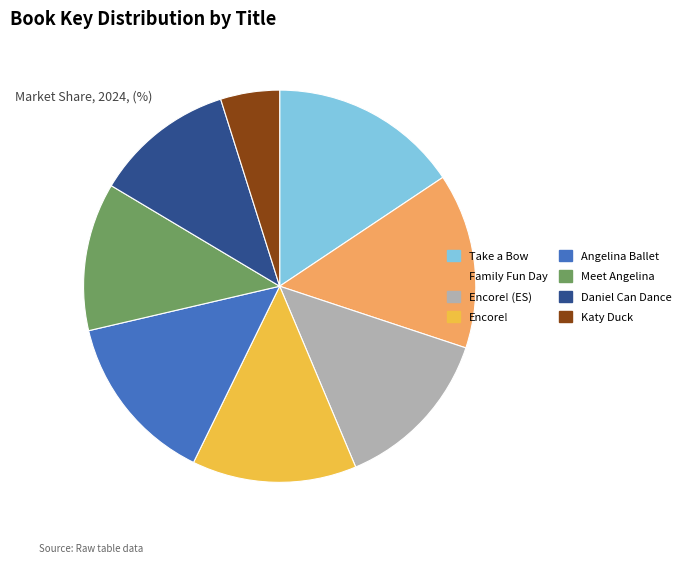

Does any single category account for the majority?

No